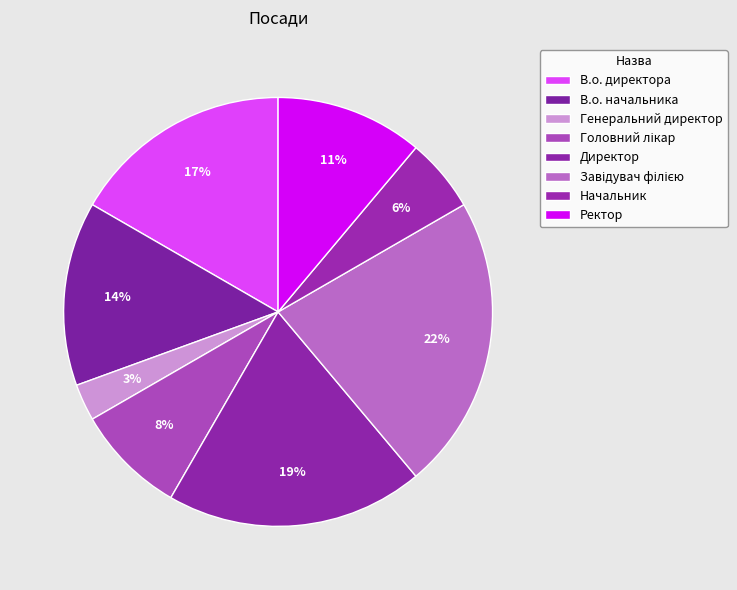

How many slices are in this pie chart?

8